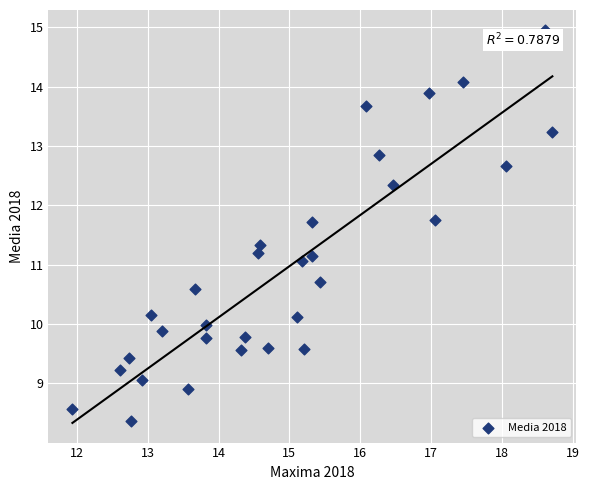

What is the range of Y values (max minus min)?

6.6